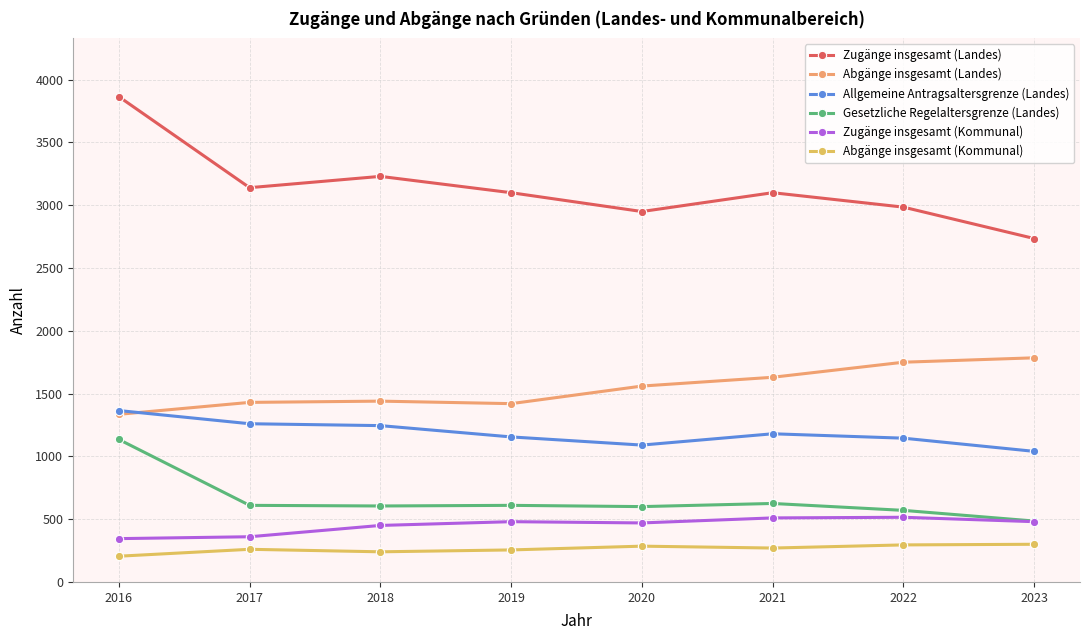

What is the highest value of the Abgänge insgesamt (Landes) series?

1785